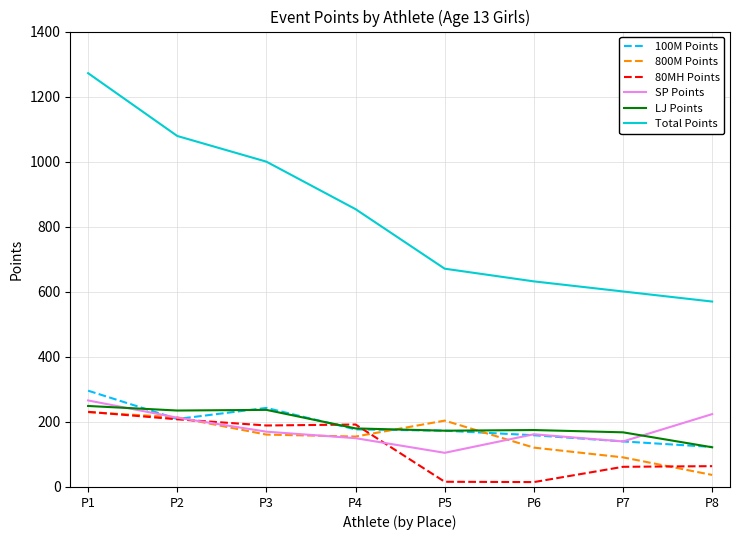

At which category is the sum across all series the highest?

P1